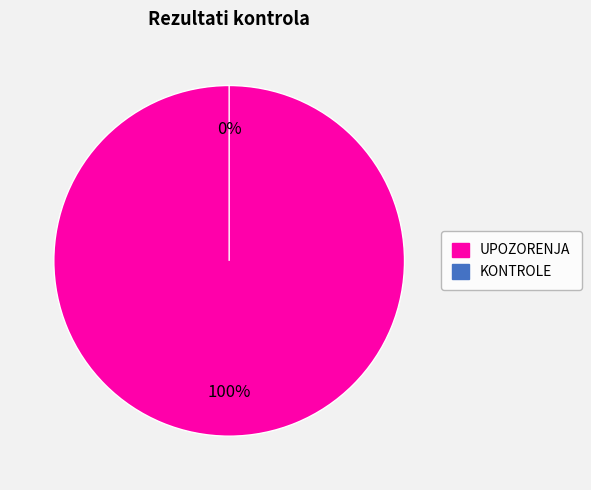

True or false: UPOZORENJA accounts for 99% of the total.

False